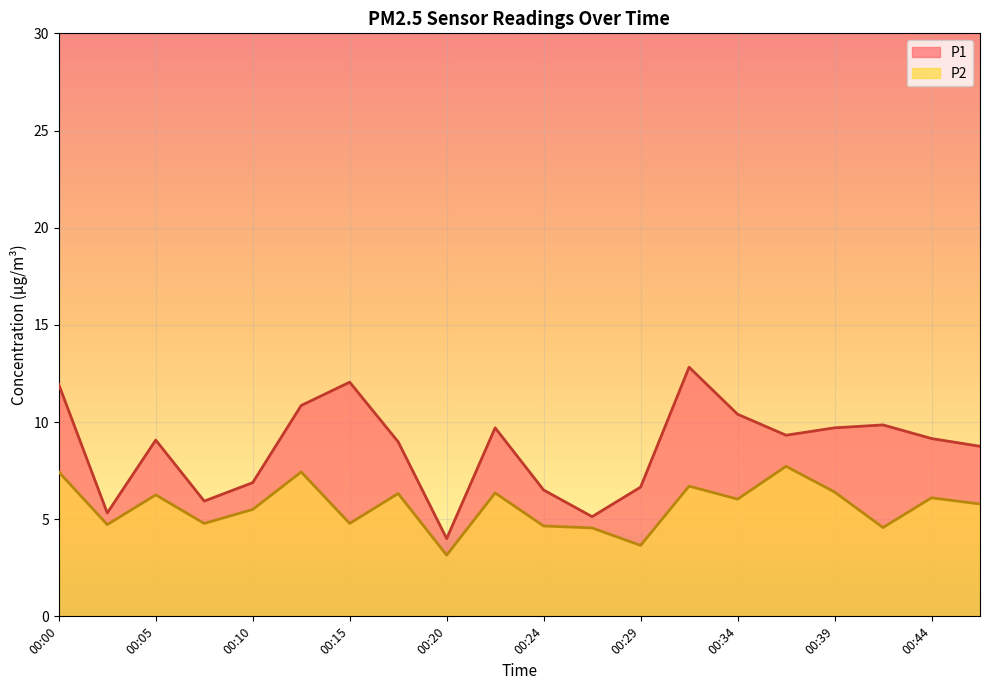

Where does the P1 series first go above 9?

00:00